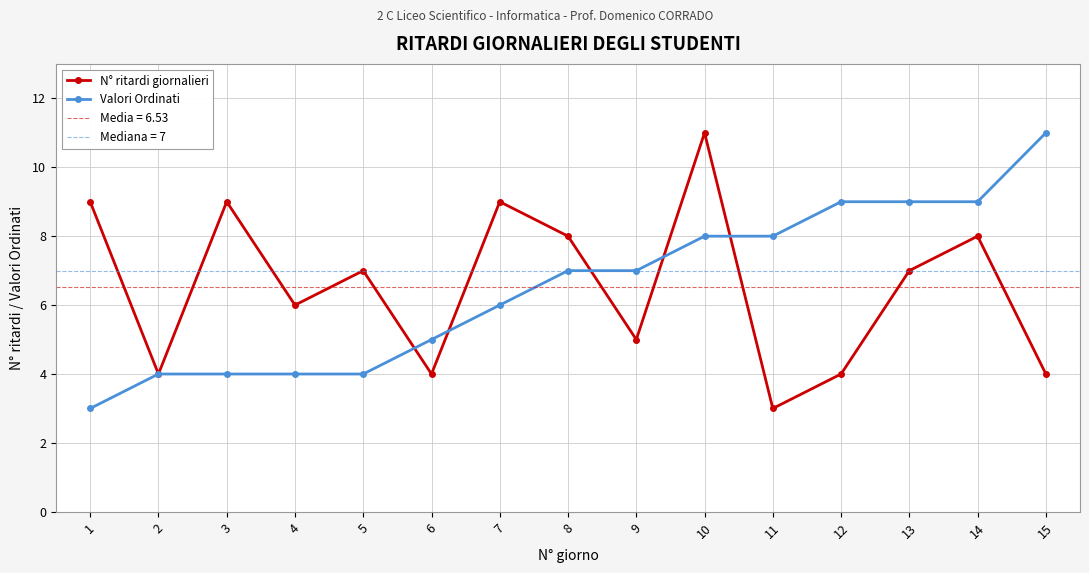

Which series has the largest range (max minus min)?

N° ritardi giornalieri